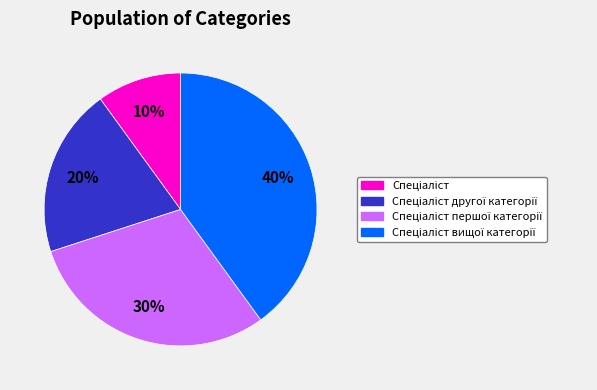

To the nearest percent, what is the average slice percentage?

25%